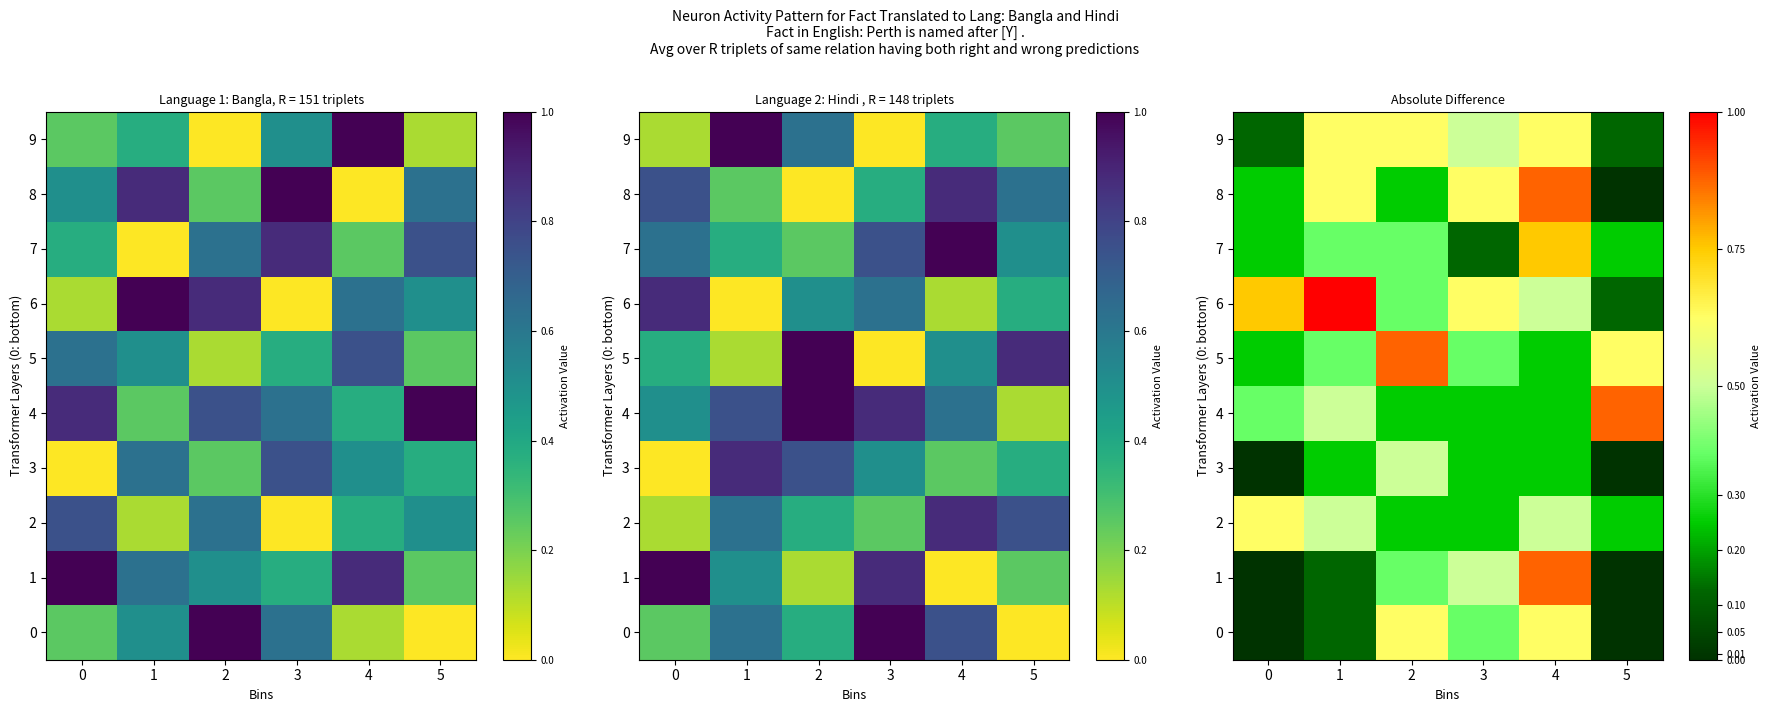

Is it true that 2 equals 0.5 at 4?

True